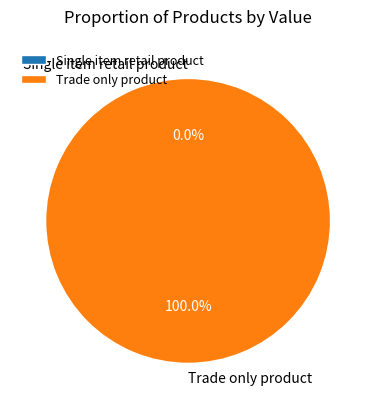

Do Trade only product and Single item retail product together represent more than half of the pie?

Yes